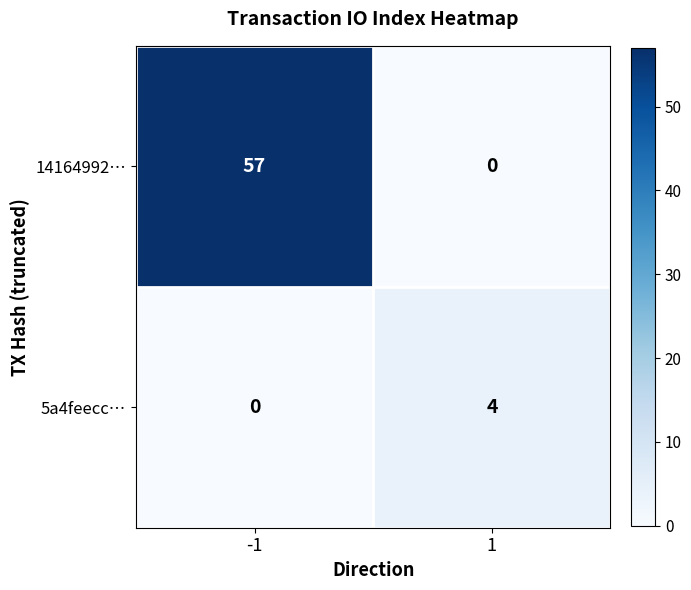

Rank the series by their average value, from lowest to highest.

5a4feecc…, 14164992…